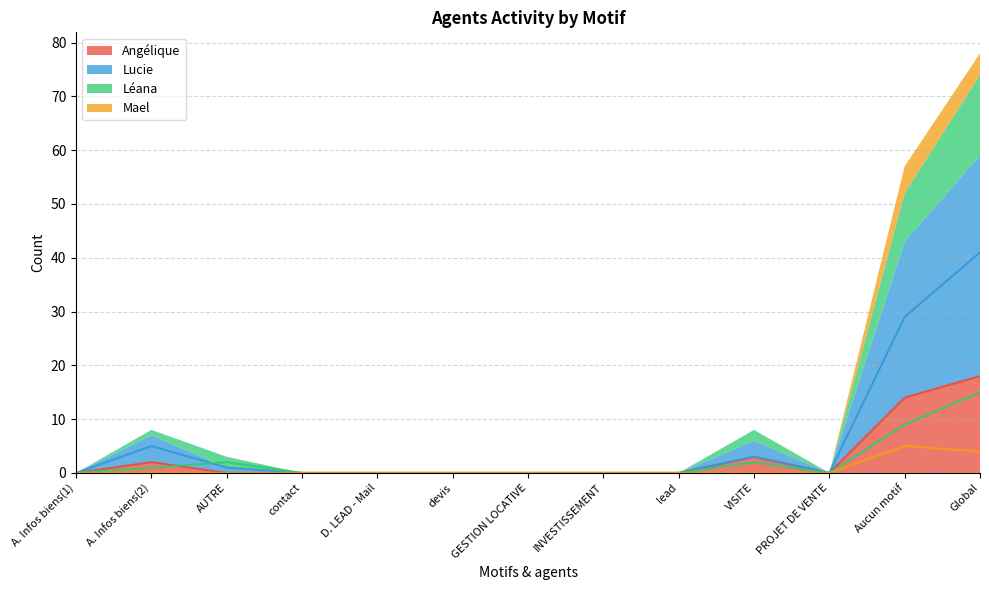

The Angélique series shows 28 at Global. True or false?

False